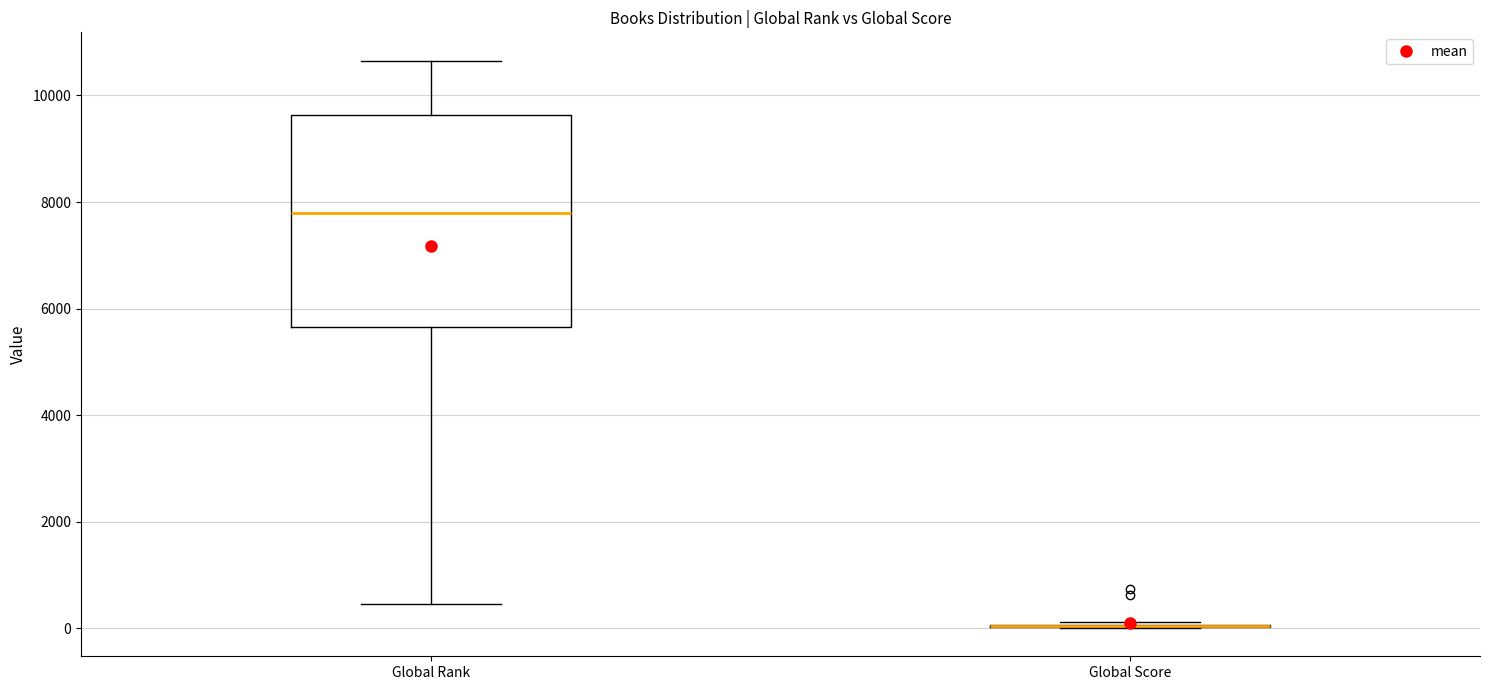

Where is the upper edge of the box for Global Rank on the y-axis? The values are not printed on the chart, so give them approximately, as read against the axis.

9600